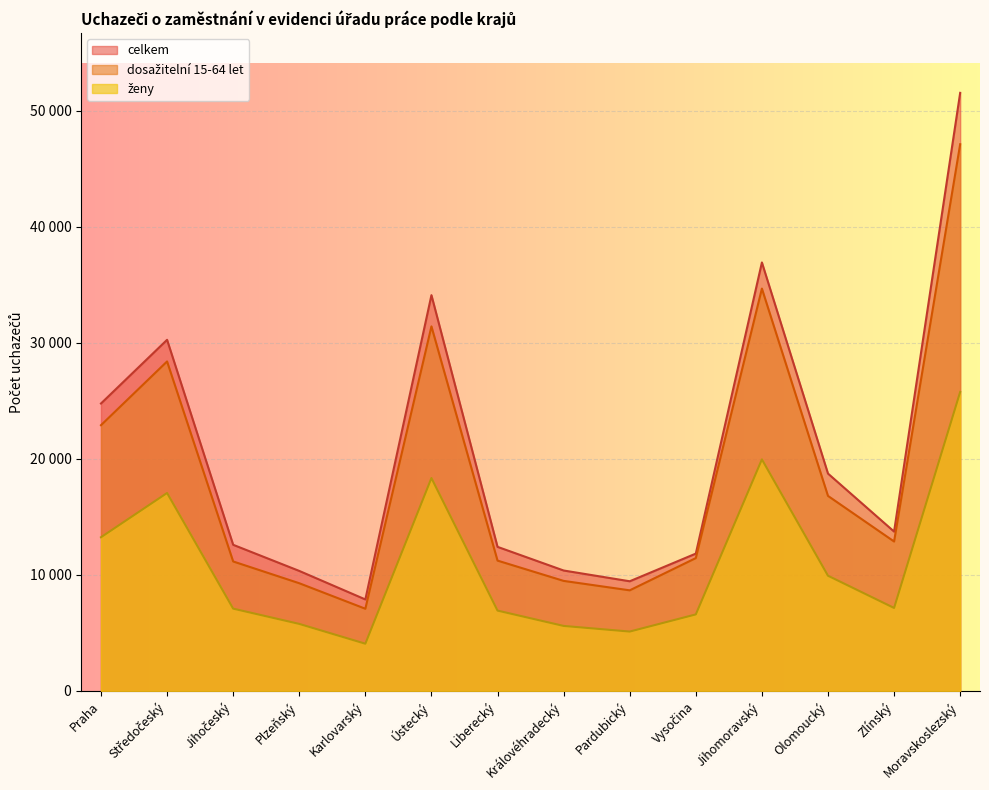

What is the average value of the celkem series?

20351